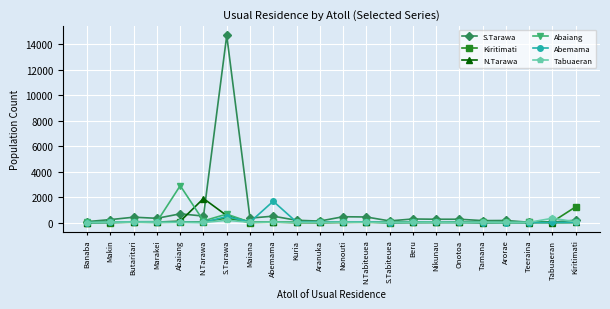

True or false: S.Tarawa has more than 2 points higher than both neighbors.

True